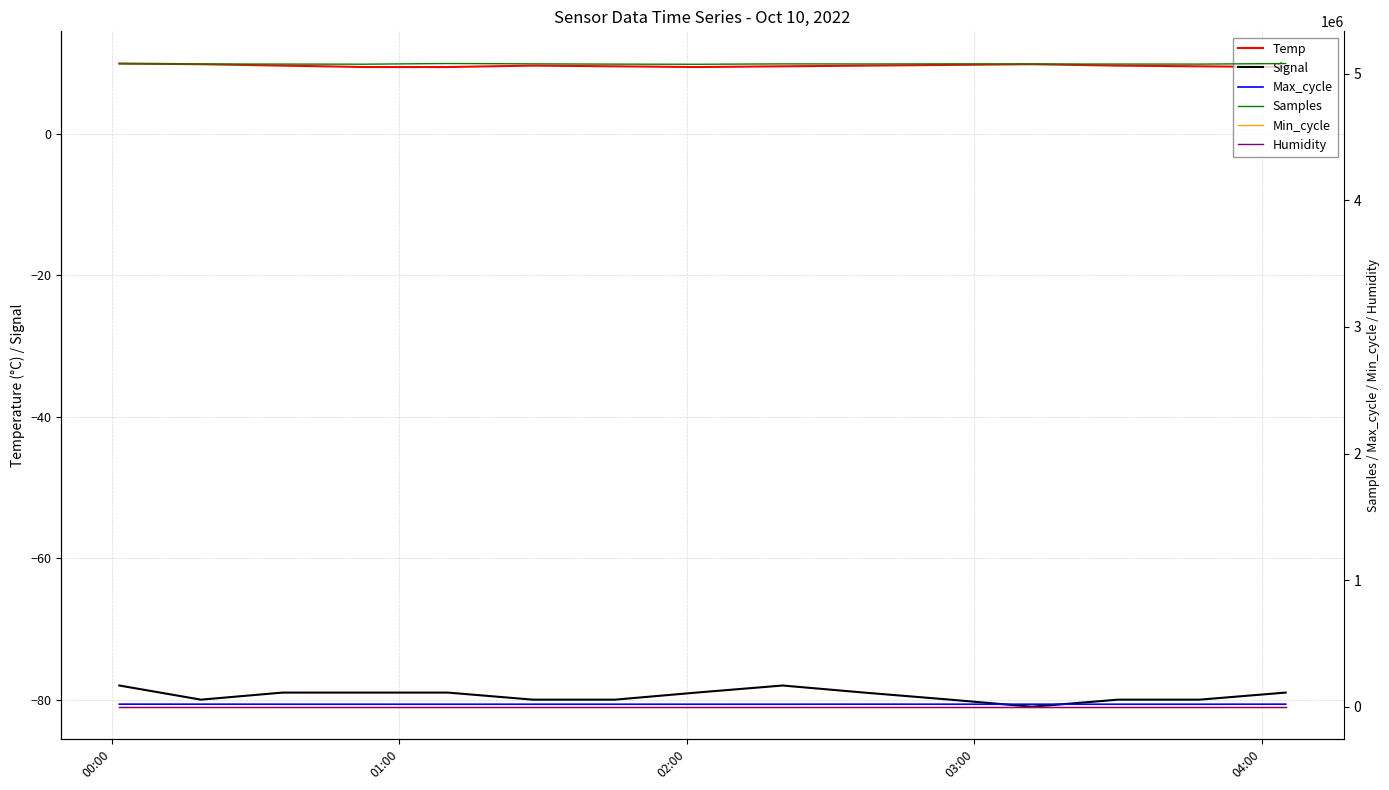

What is the minimum value for Temp?

9.4